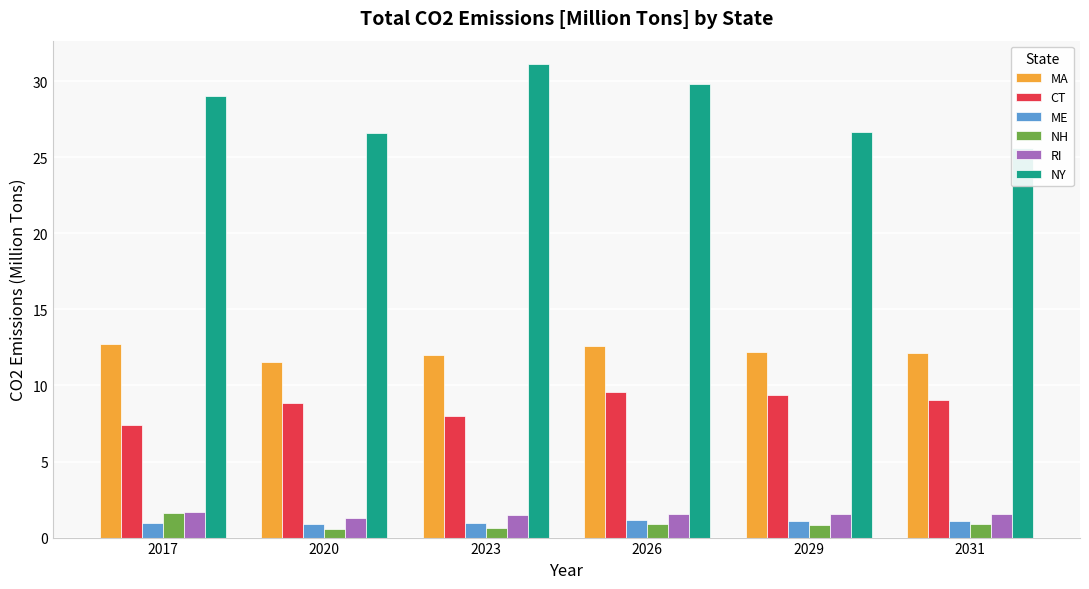

What is the sum of all ME values?

6.2